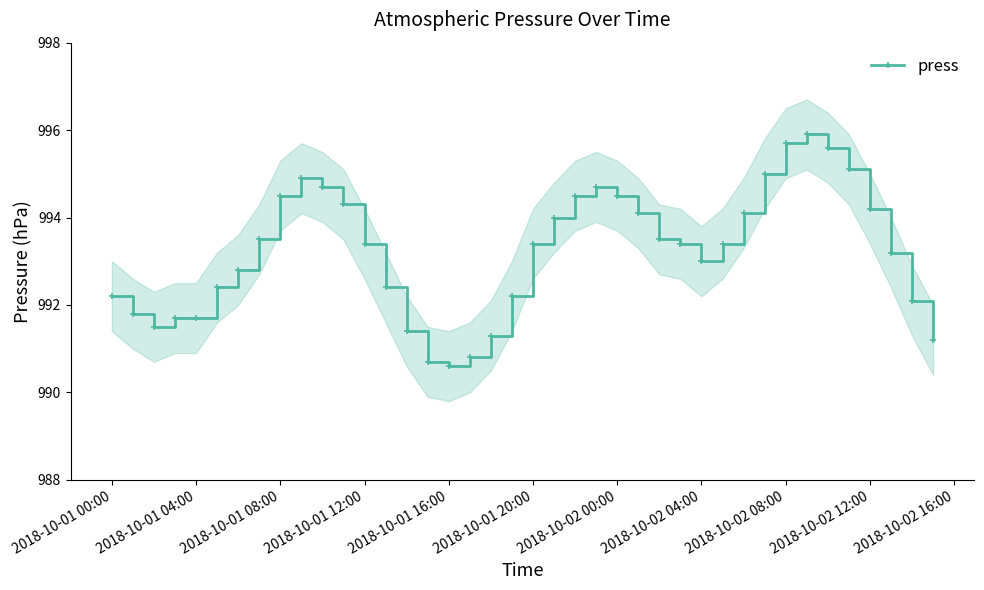

Is it true that press equals 1687.0 at 2018-10-02 12:00?

False